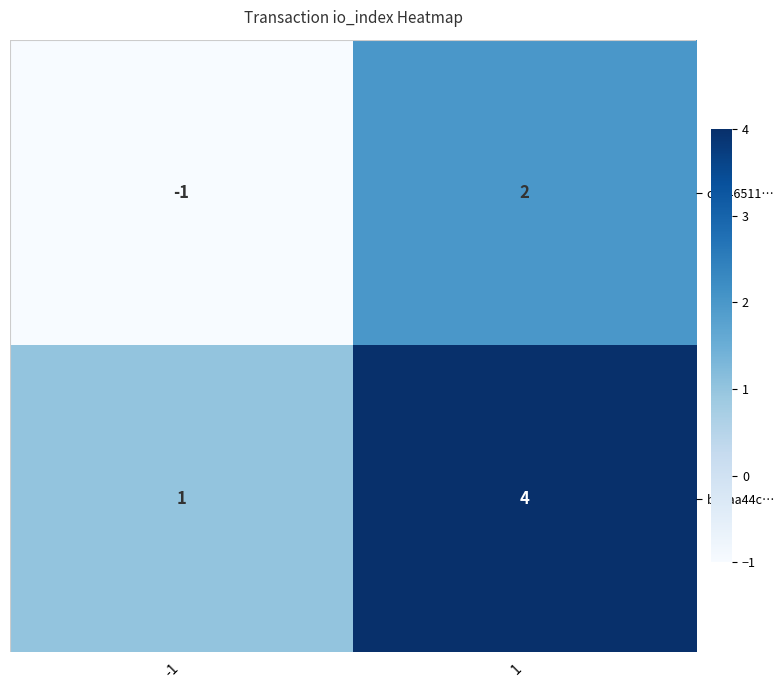

What is the spread (max minus min) of values at -1?

2